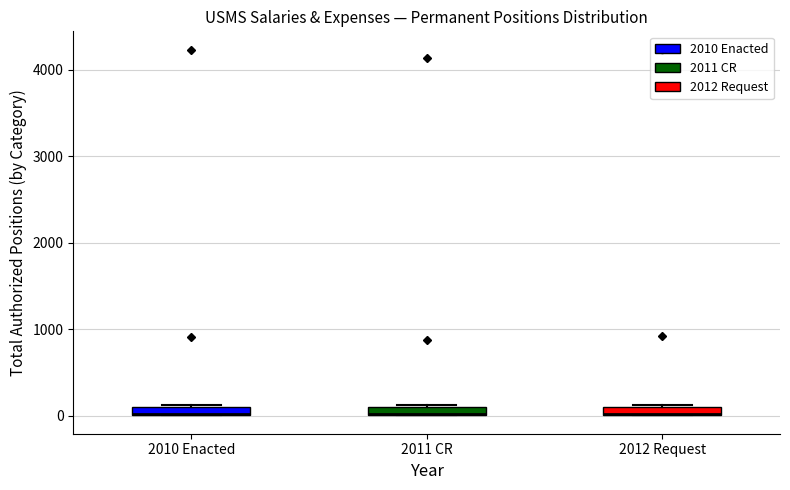

Where is the upper edge of the box for 2012 Request on the y-axis? The values are not printed on the chart, so give them approximately, as read against the axis.

100